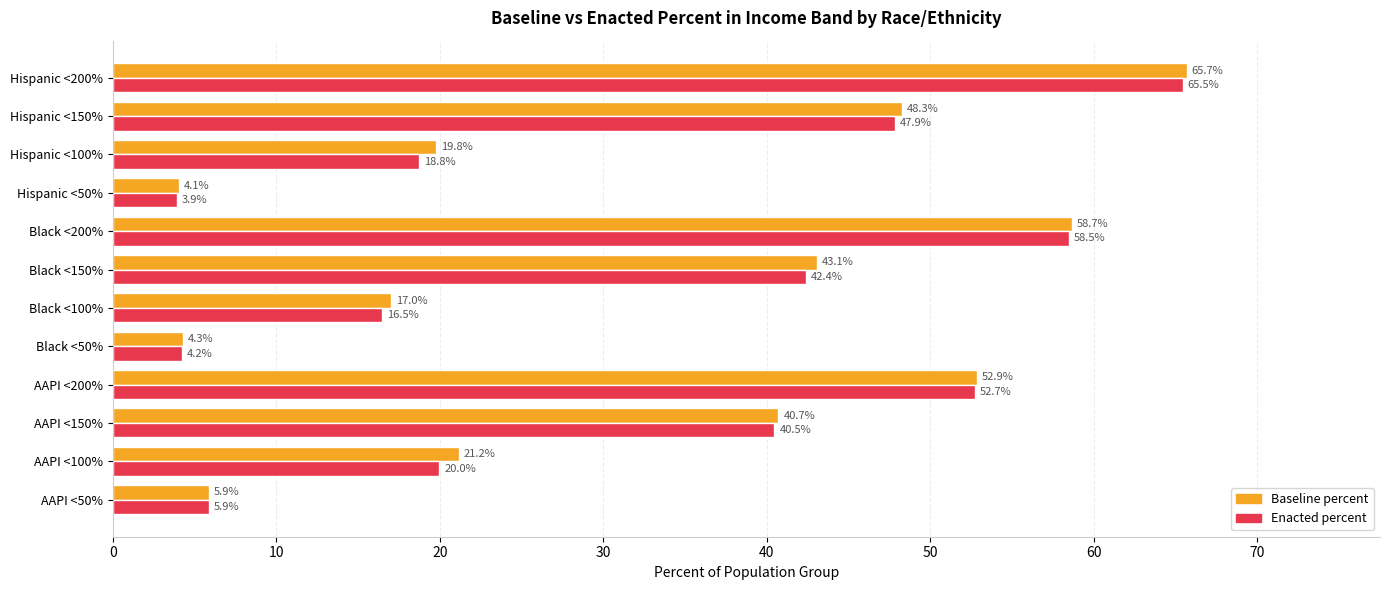

How many data points in Enacted percent are above 40?

6